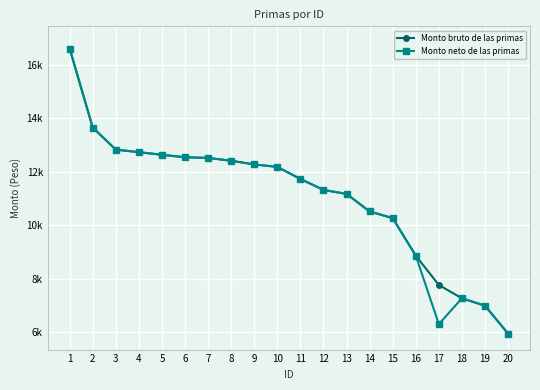

Does the chart have visible grid lines?

Yes